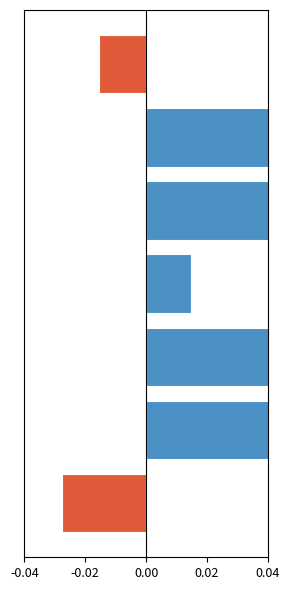

List the series in order of their peak value, highest first.

ROA, Positive ROA, Negative ROA